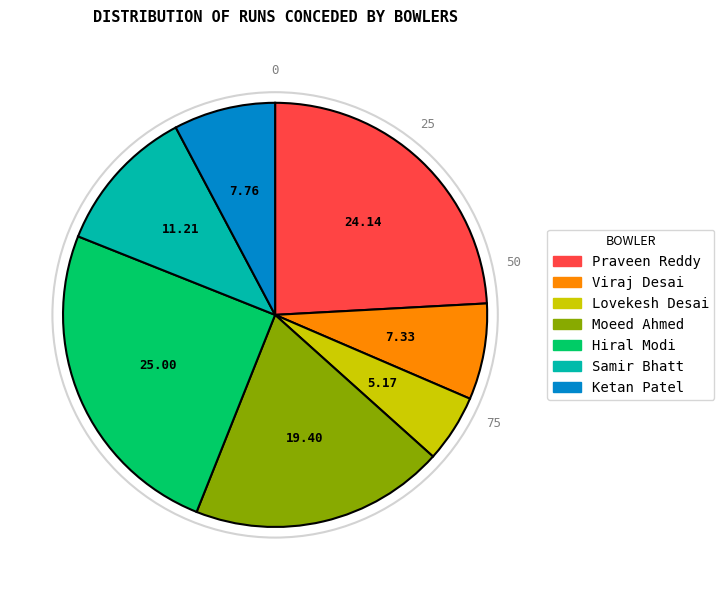

Is Hiral Modi the majority of the pie?

No